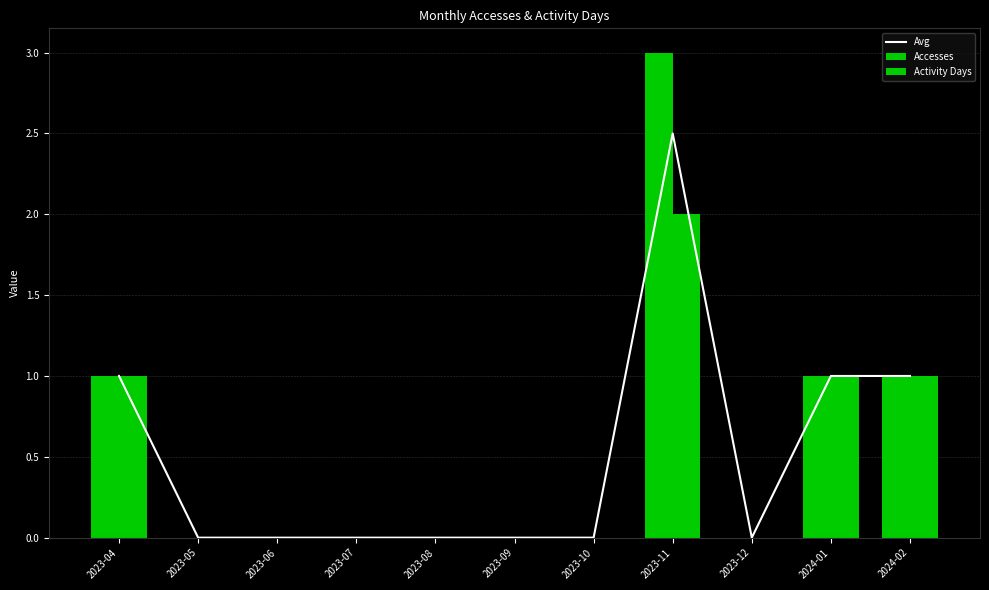

Which series changed the most between 2023-04 and 2023-08?

Avg